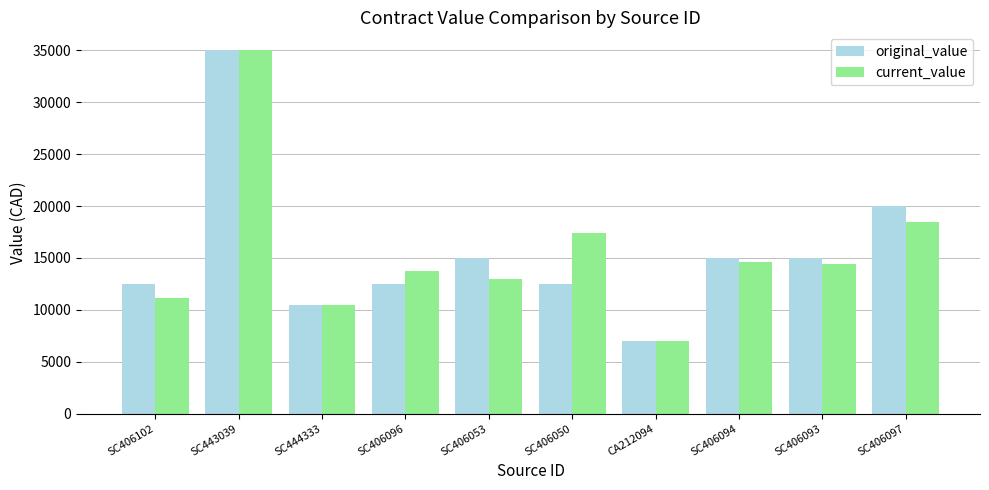

What is the total value across all series at SC444333?

20899.5